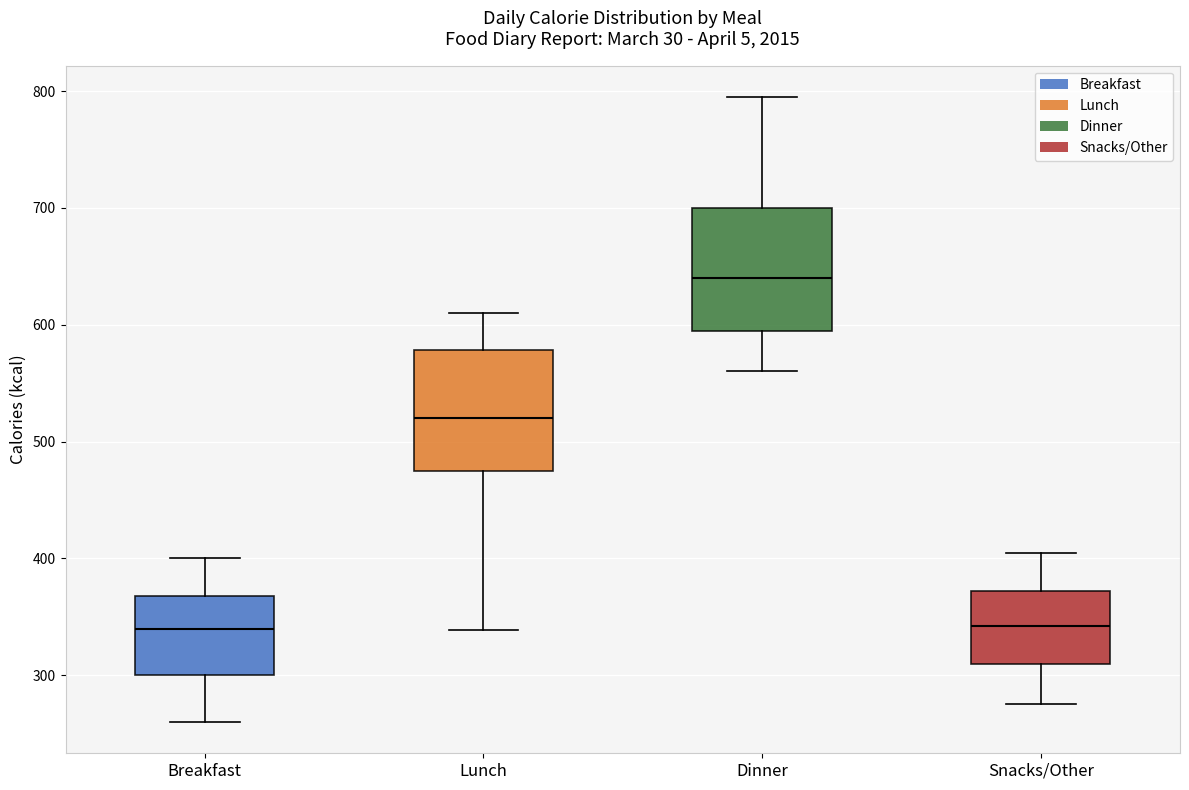

Where does the upper whisker of the box for Breakfast end on the y-axis? The values are not printed on the chart, so give them approximately, as read against the axis.

400